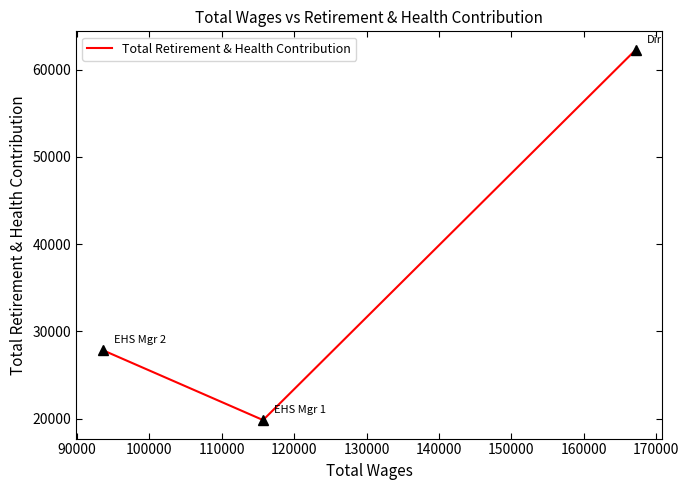

What is the average value?

36652